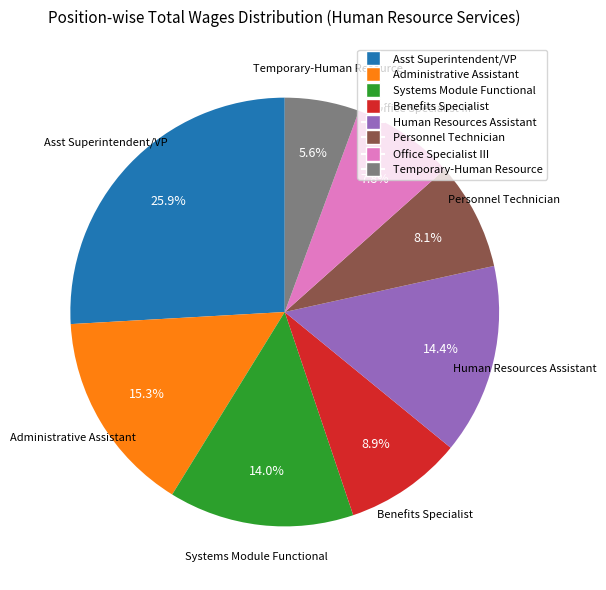

Count the number of slices in the pie.

8